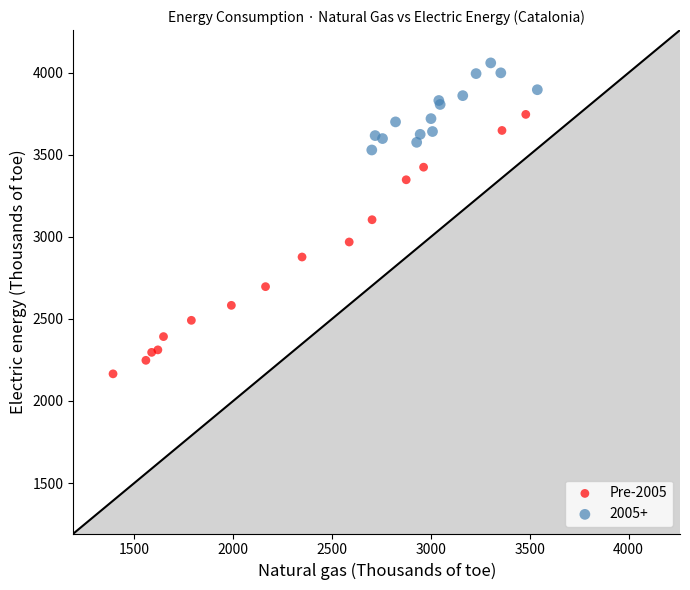

Which series reaches the minimum Y coordinate?

Pre-2005